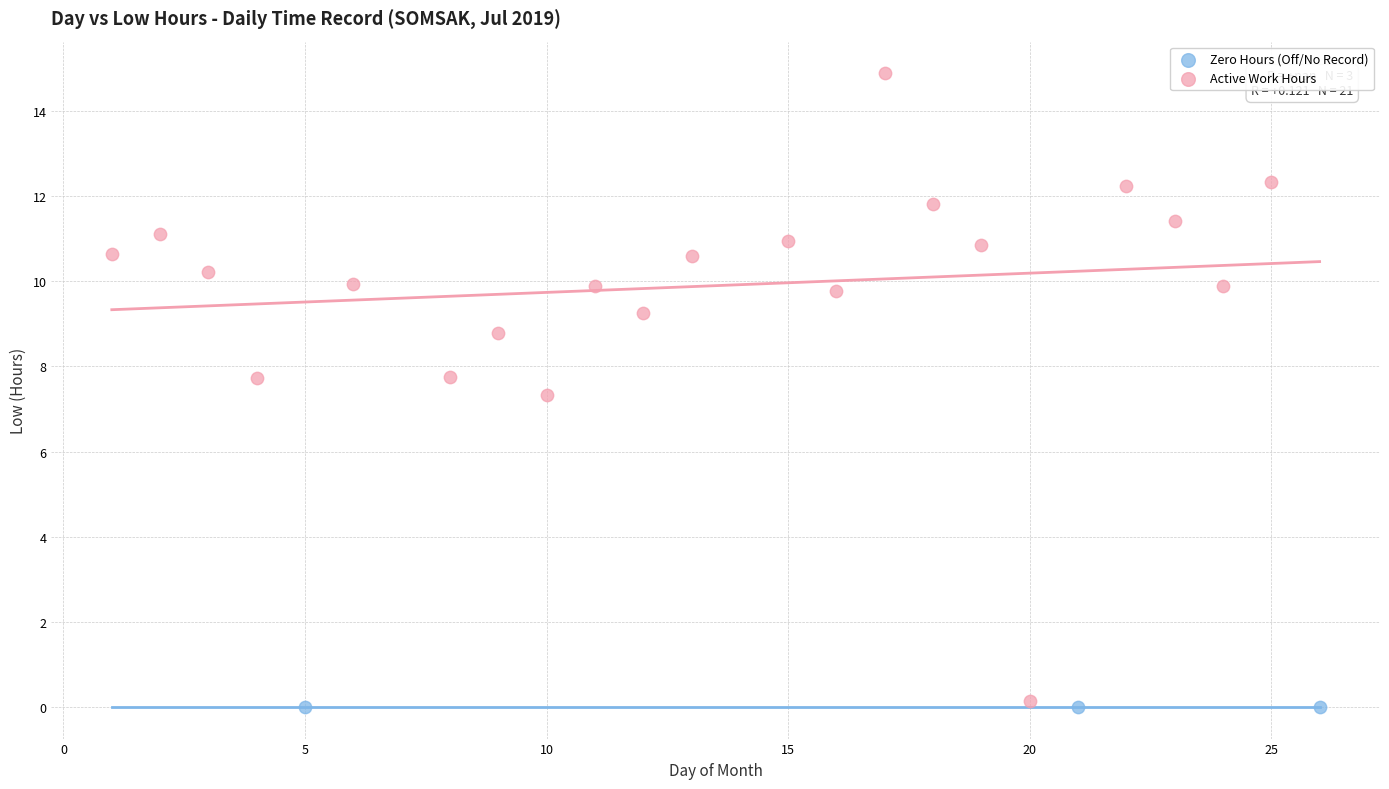

Which series contains the highest Y value?

Active Work Hours